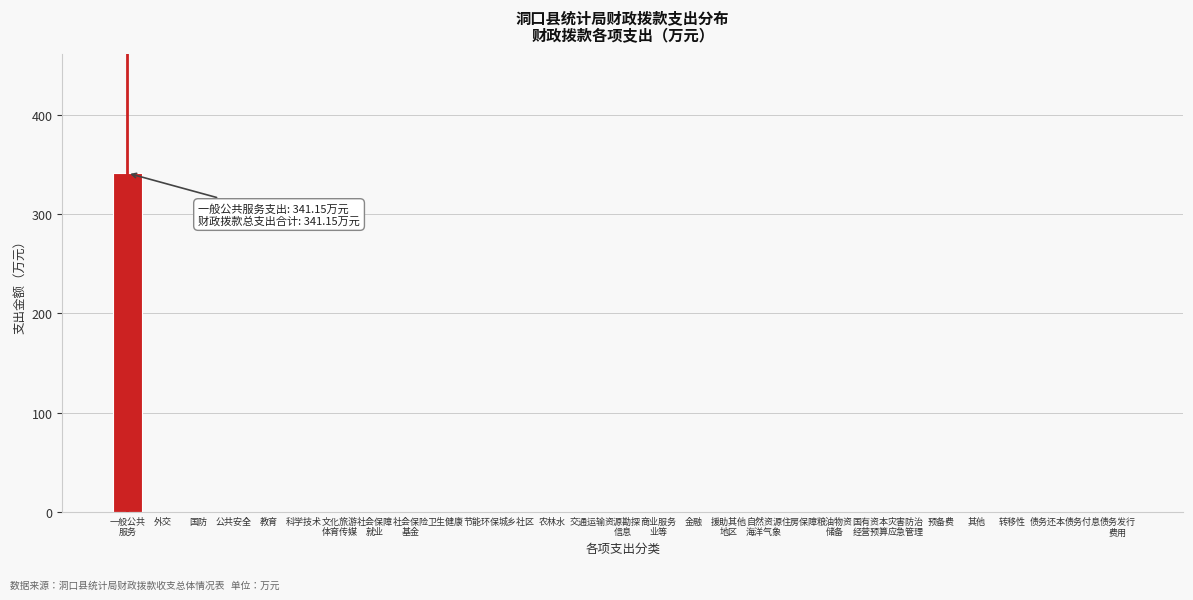

The chart shows a value of 0.0 at 债务付息. True or false?

True